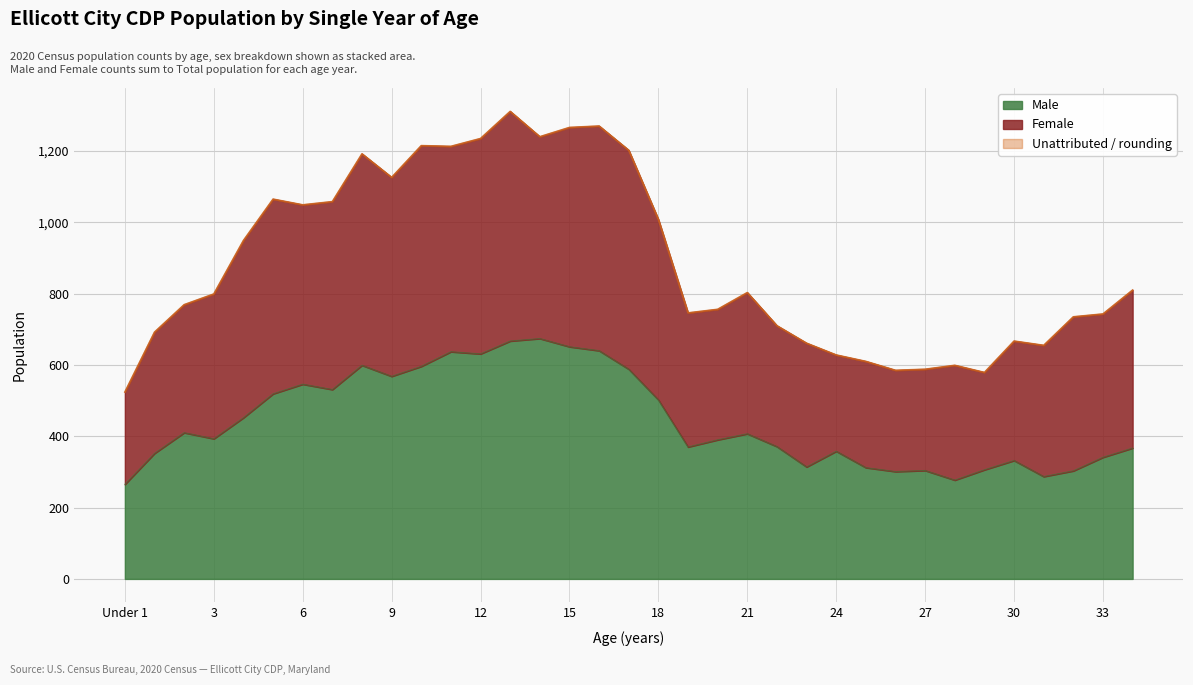

What is the maximum value for Male?

674